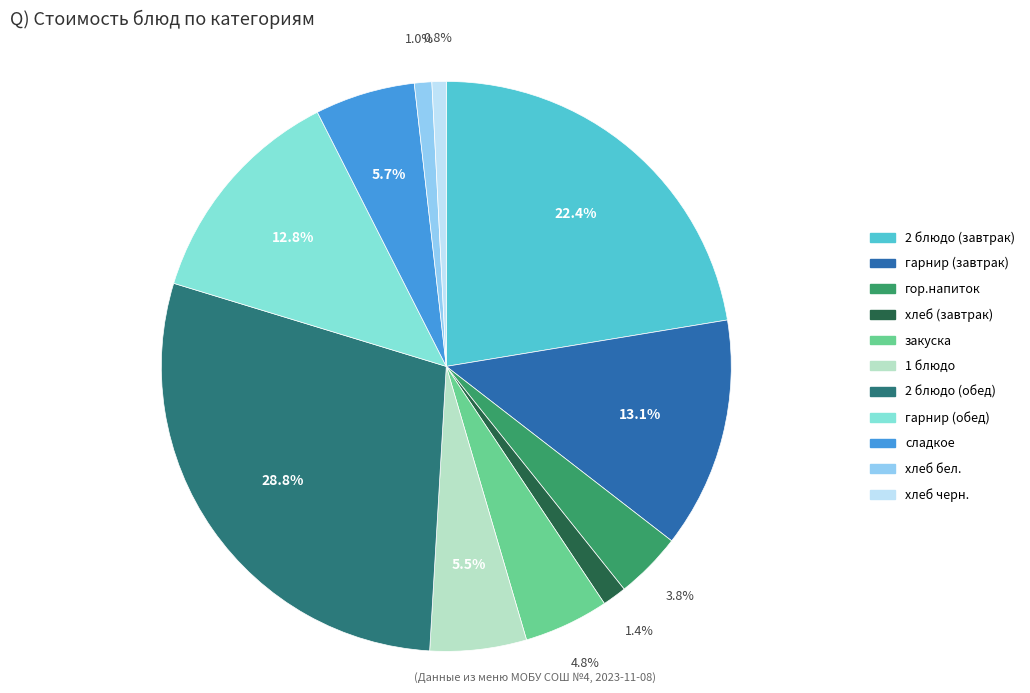

What percentage is the гор.напиток slice, to the nearest percent?

4%